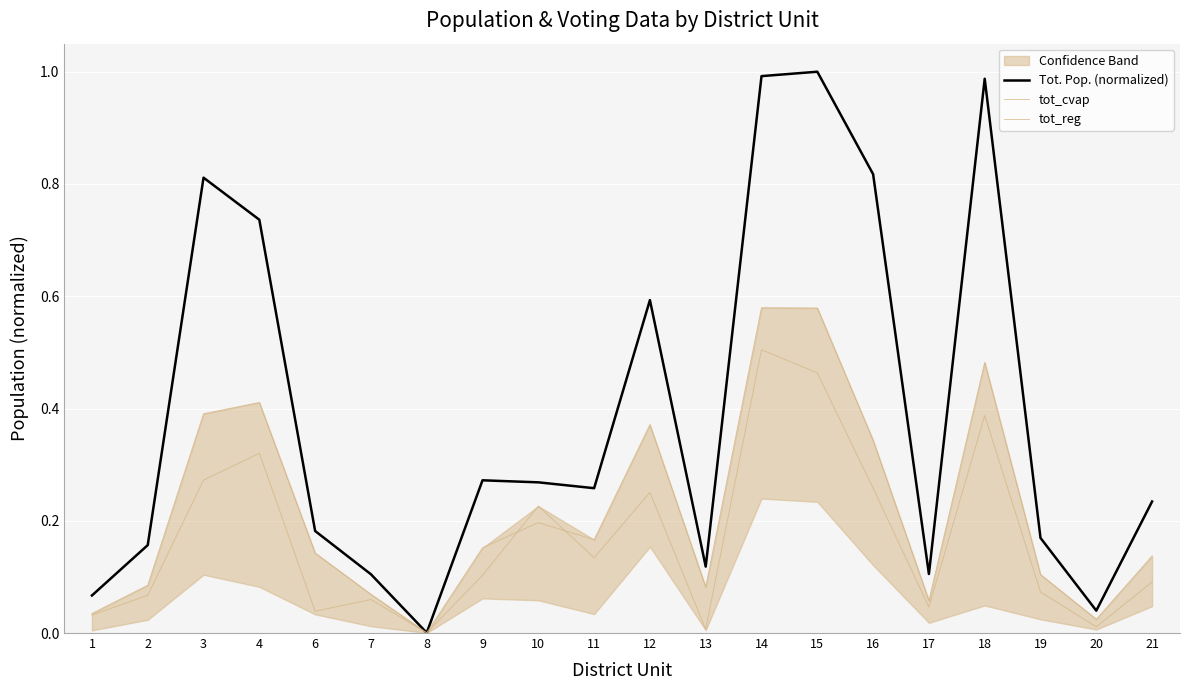

At which label is Tot. Pop. (normalized) closest to 0?

8